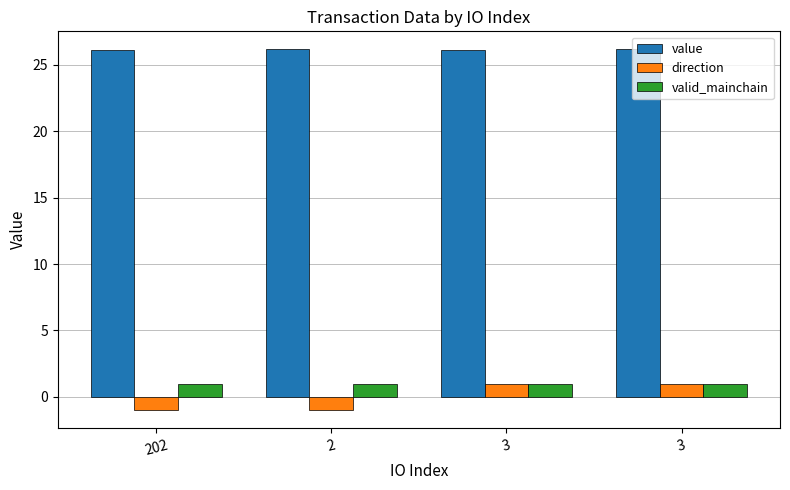

Which has a higher value, 3 or 3?

3